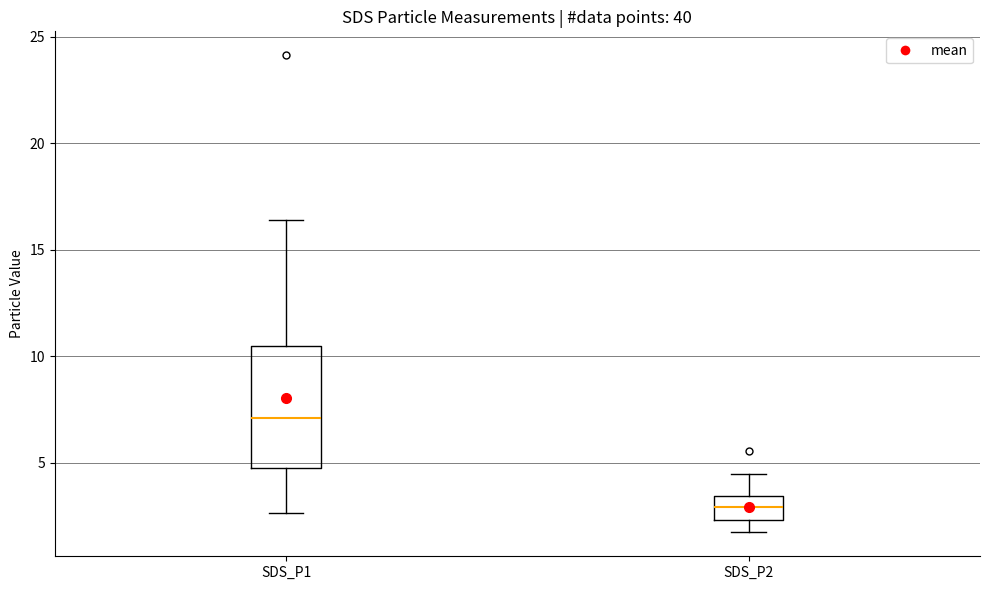

Reading left to right, transcribe this box plot: for each box, give where its median line is, the range the box spans, and where its two whiskers end, as read against the y-axis. The values are not printed on the chart, so give them approximately, as read against the axis.

SDS_P1: median 7.0, box 4.5 to 10.5, whiskers 2.5 to 16.5
SDS_P2: median 3.0, box 2.5 to 3.5, whiskers 1.5 to 4.5